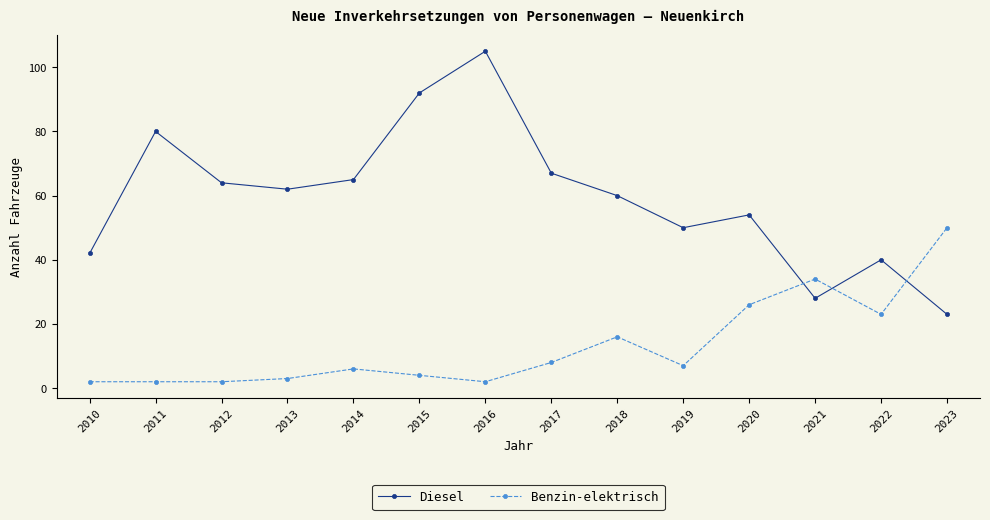

What is the minimum value shown in the chart?

2